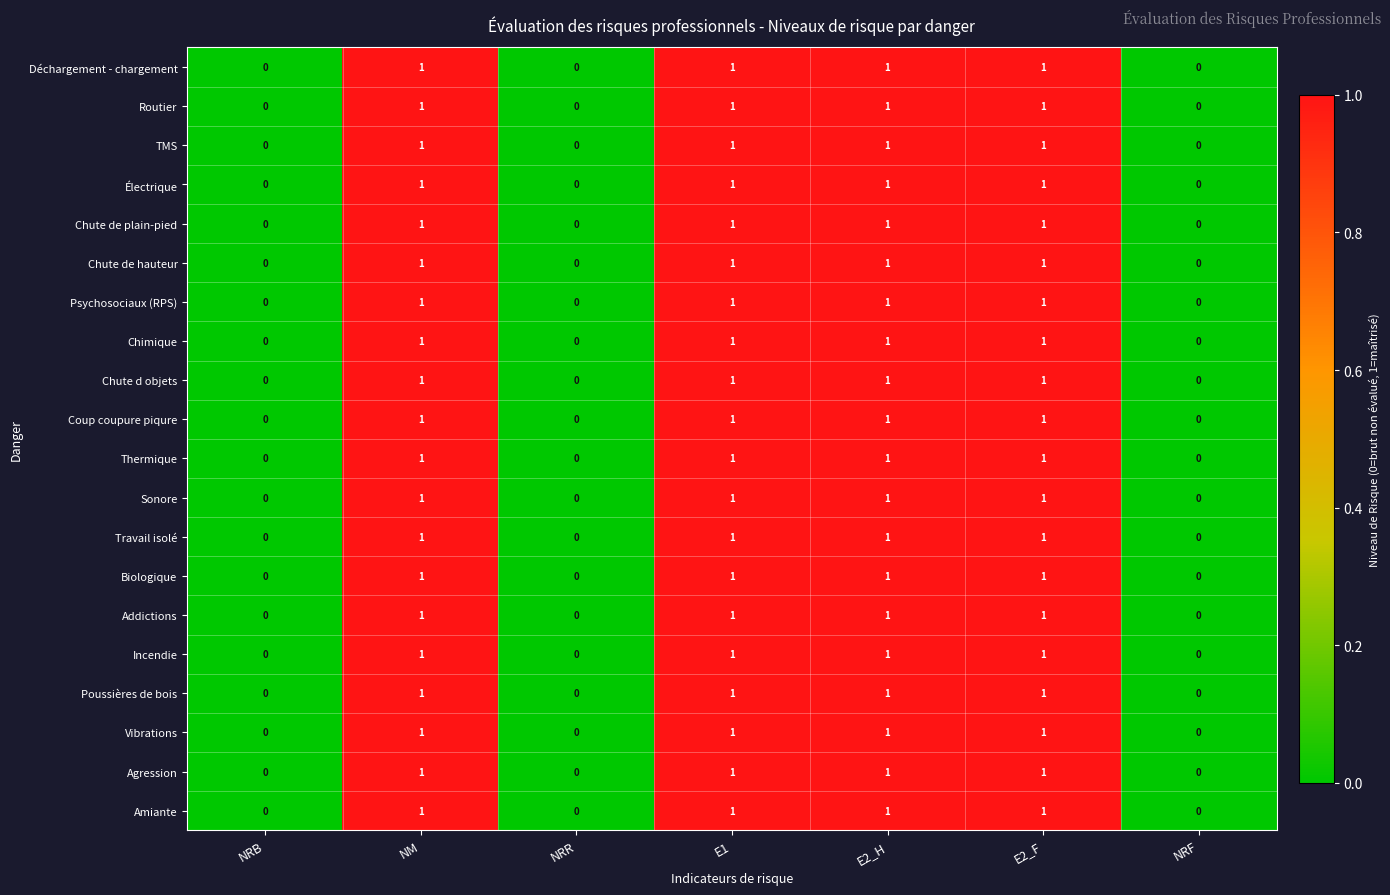

What is the sum of all Psychosociaux (RPS) values?

4